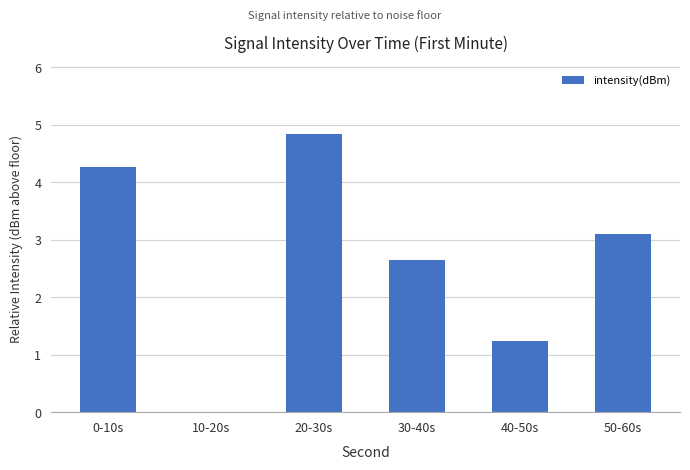

Is it true that the value at 40-50s is 1.2?

True